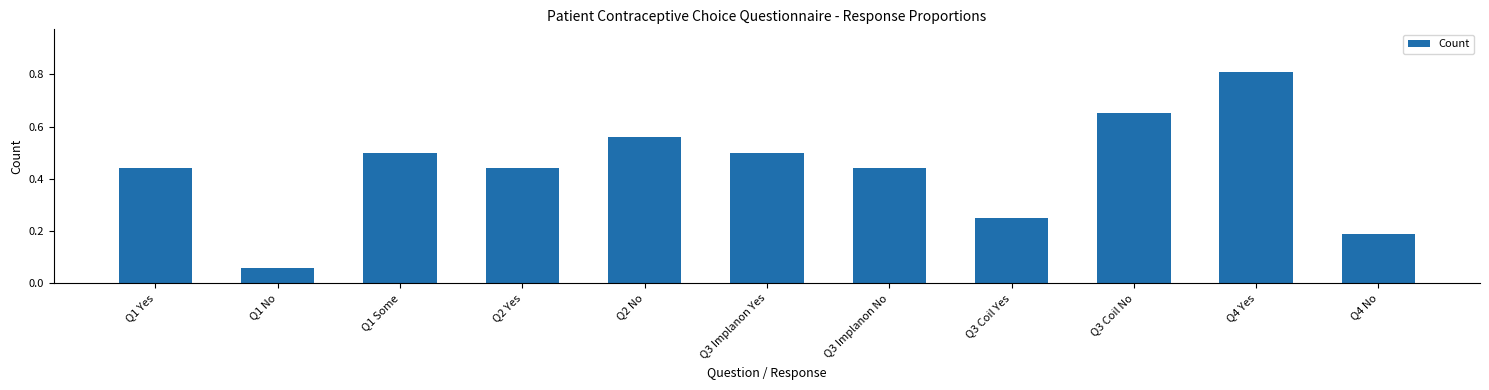

Does the chart contain stacked bars?

No